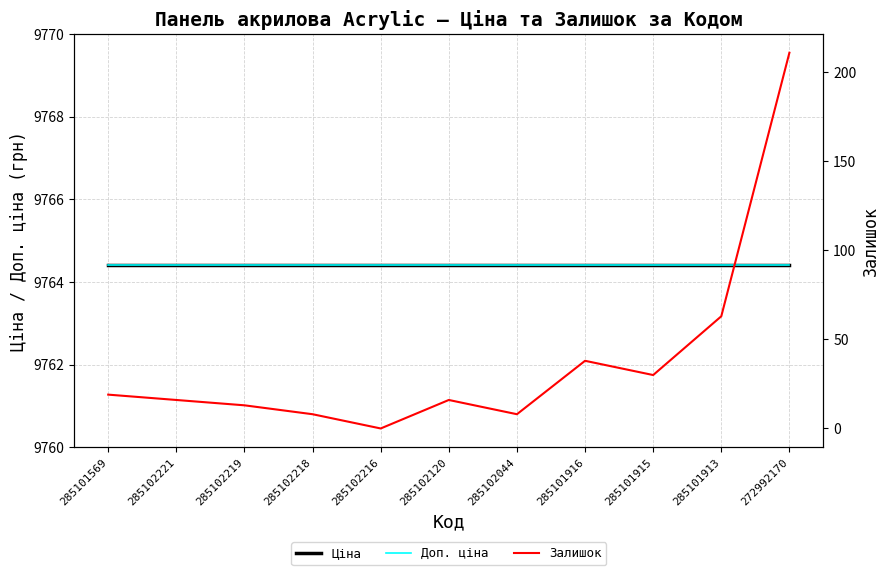

Read the Доп. ціна value at 285102221.

9764.4